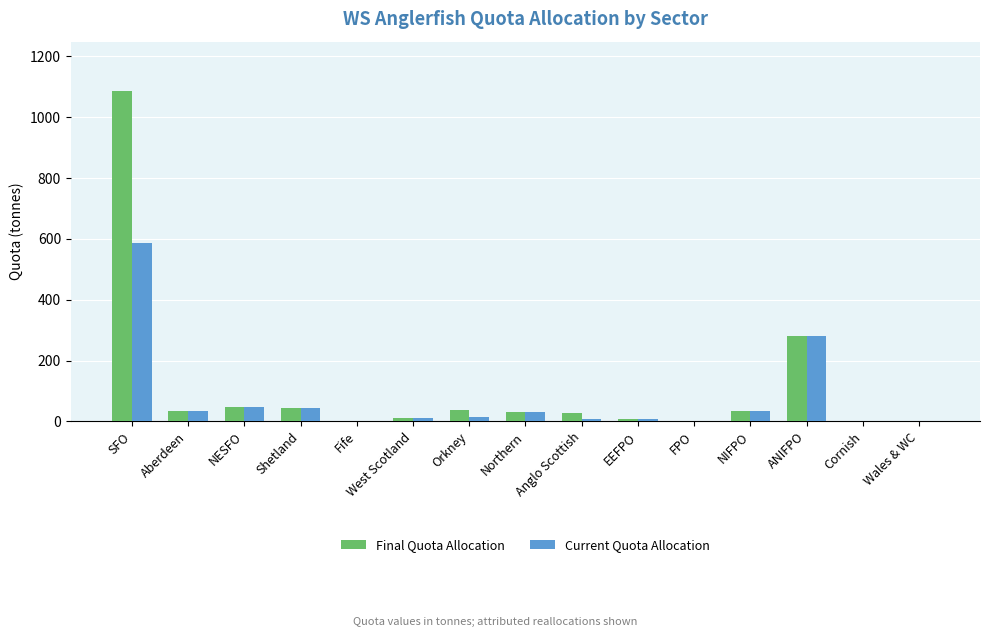

How many groups of bars are there?

15